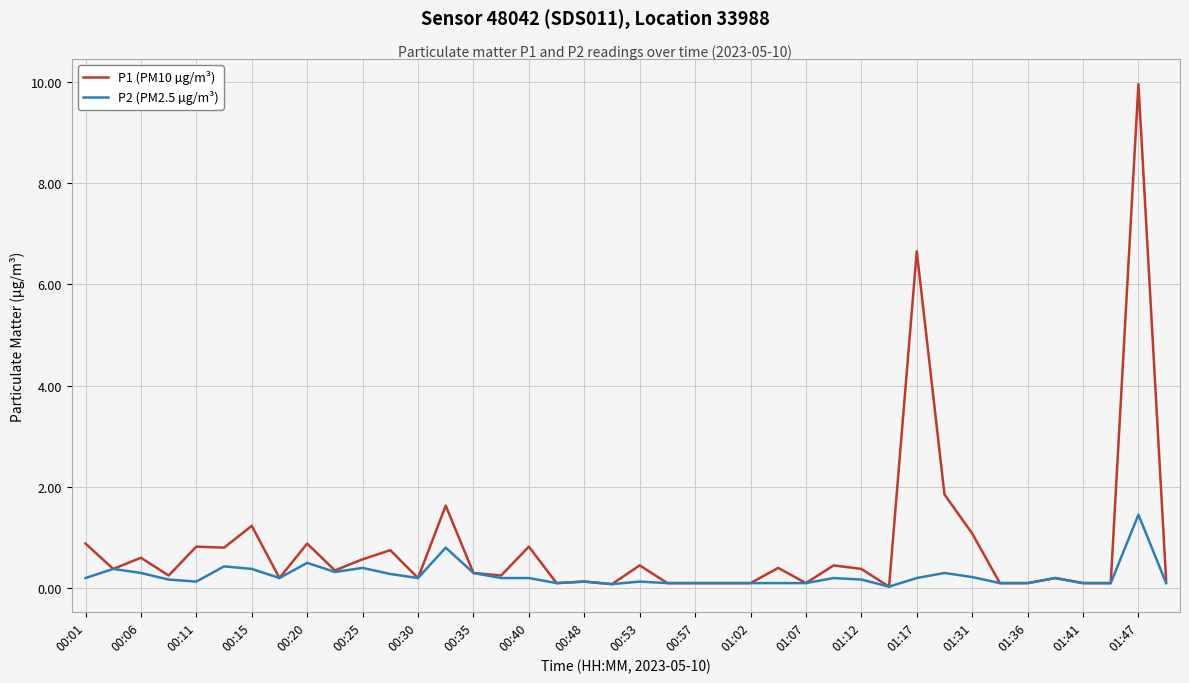

What is the sum of all P2 (PM2.5 µg/m³) values?

9.7